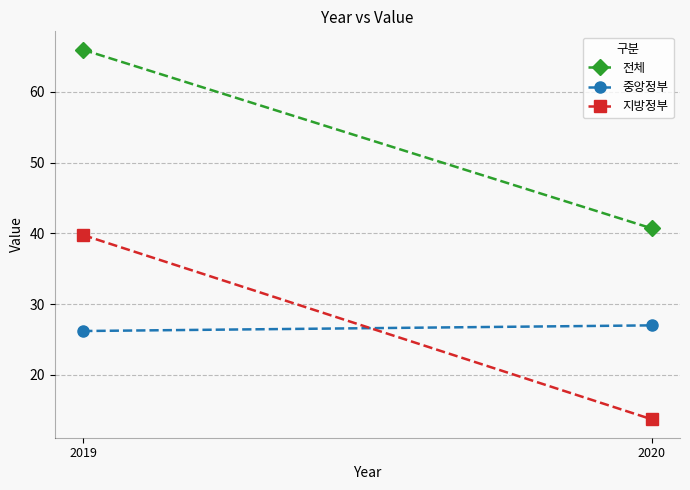

What is the average value of the 전체 series?

53.3